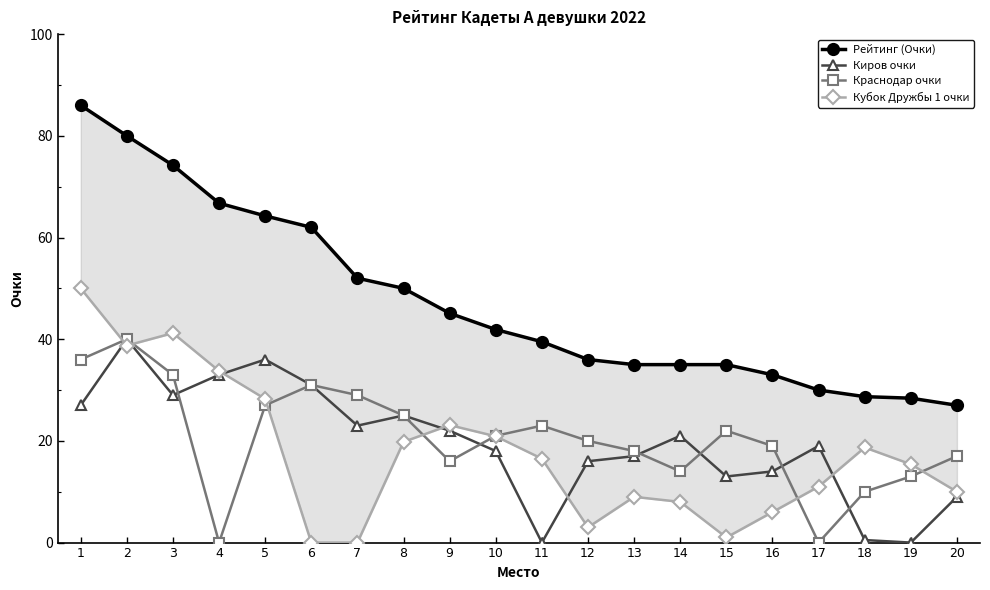

True or false: Рейтинг (Очки) has a value of 50.0 at 8.

True